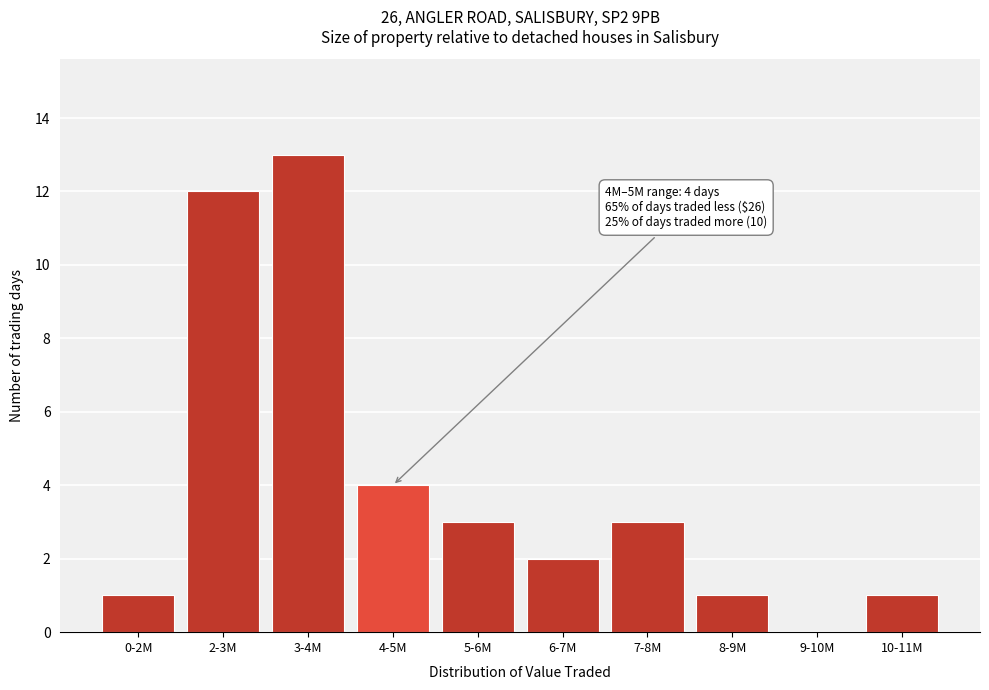

Reading right to left, what are all the values shown in this chart?

10-11M=1	9-10M=0	8-9M=1	7-8M=3	6-7M=2	5-6M=3	4-5M=4	3-4M=13	2-3M=12	0-2M=1